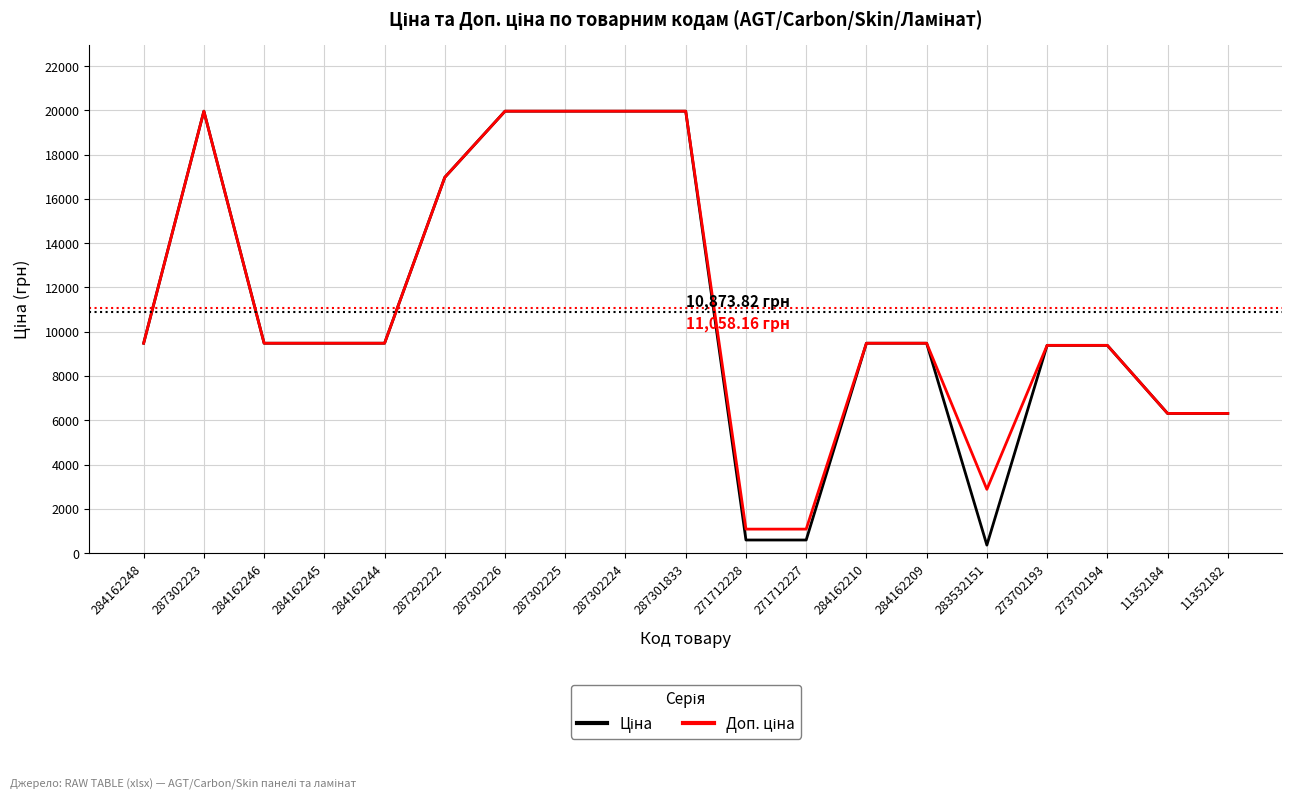

What is the greatest value displayed?

19964.2